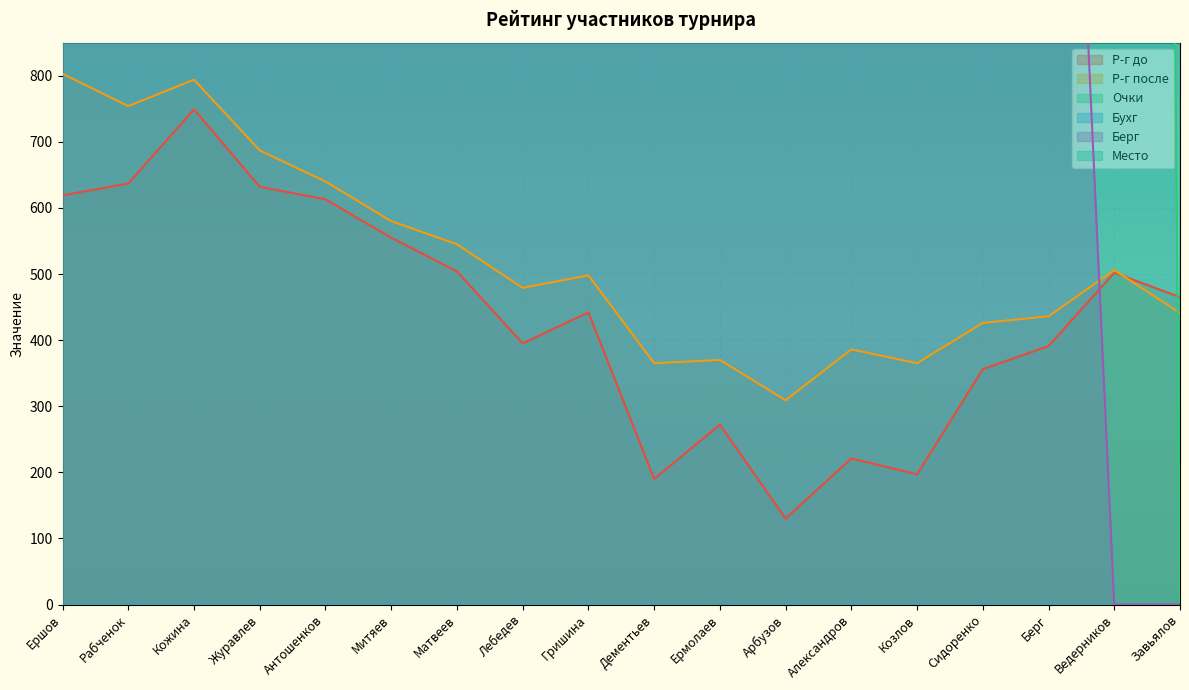

Between Матвеев and Сидоренко, which series saw the biggest shift?

Очки